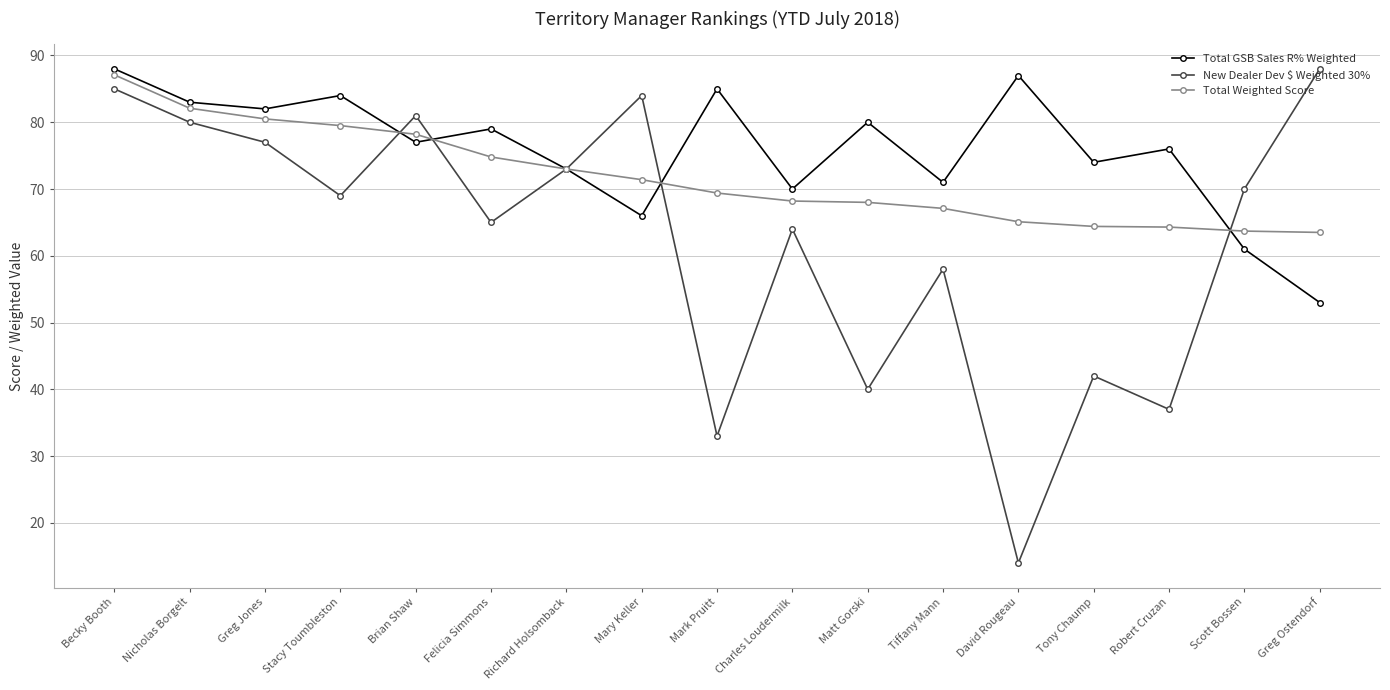

What is the total value across all series at Nicholas Borgelt?

245.1